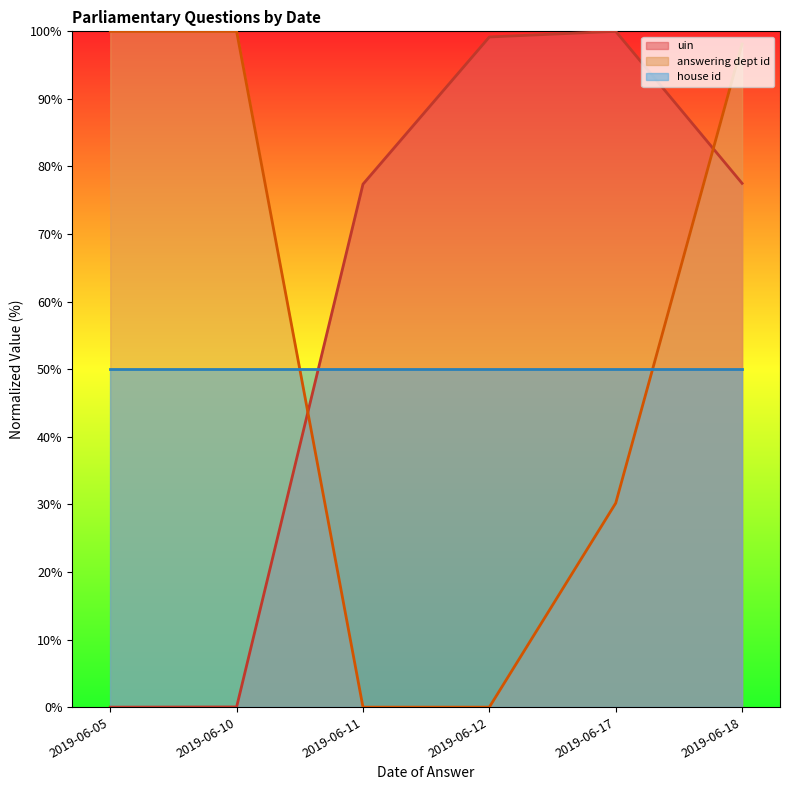

At which category does the chart reach its peak across all series?

2019-06-17